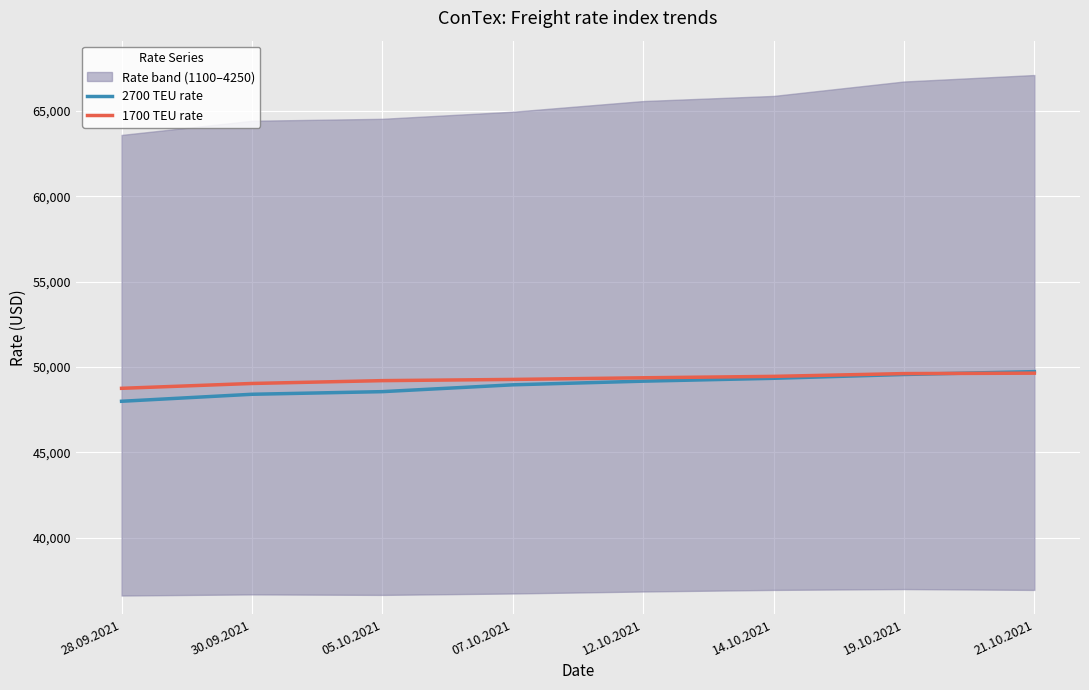

True or false: 1700 TEU rate has more than 1 points higher than both neighbors.

False